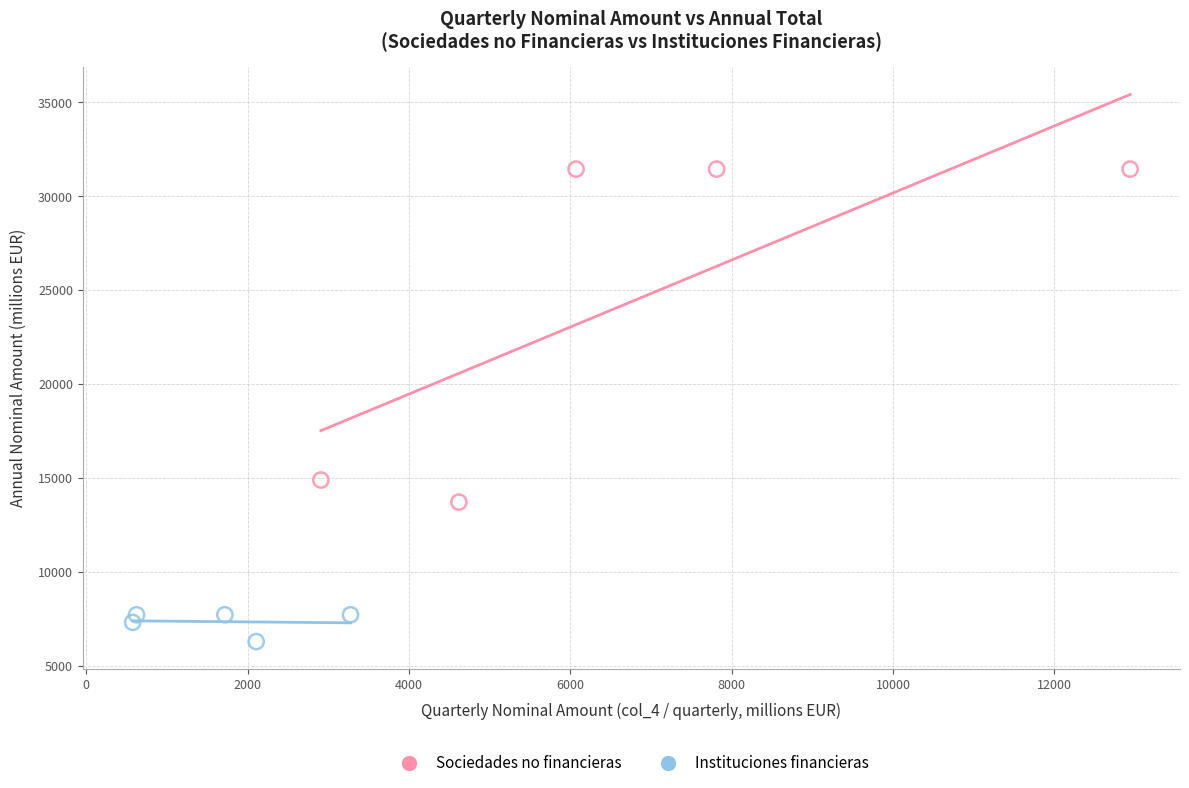

Which series has the widest spread of Y values?

Sociedades no financieras